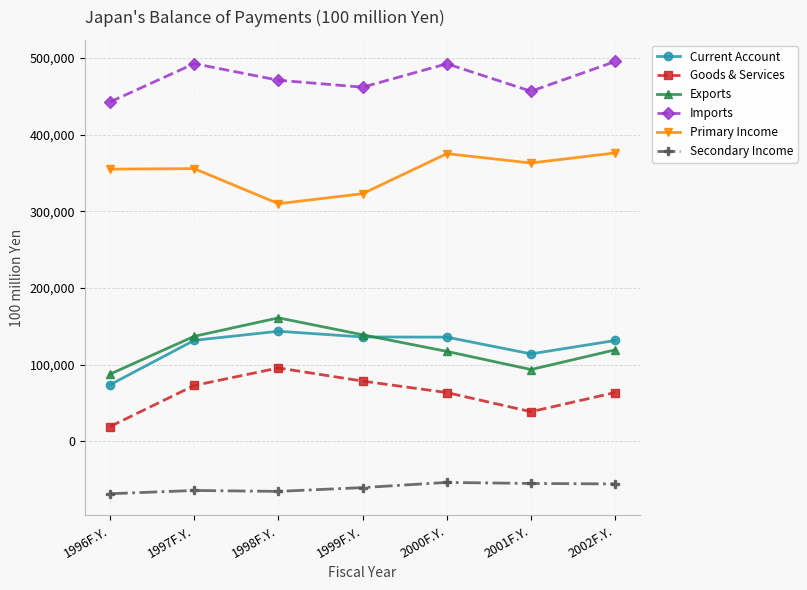

Which category has the lowest value in the Primary Income series?

1998F.Y.